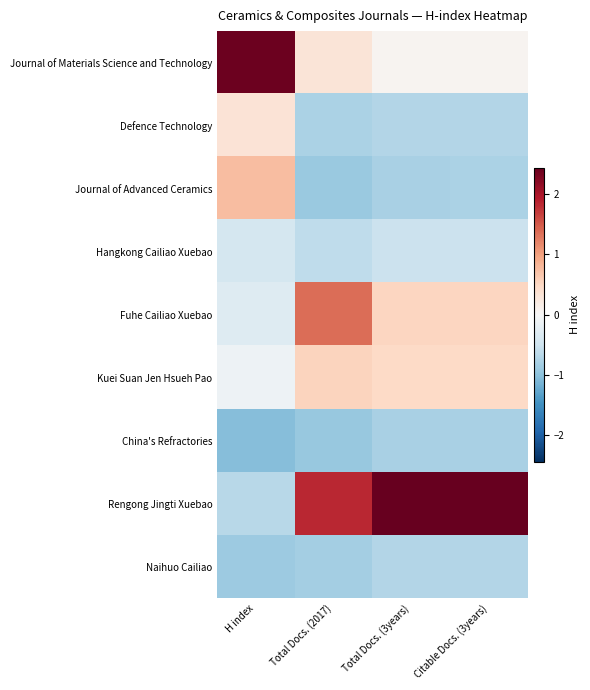

Reading right to left, what are all the values shown in this chart?

Journal of Materials Science and Technology: Citable Docs. (3years)=0.1	Total Docs. (3years)=0.1	Total Docs. (2017)=0.3	H index=2.4
Defence Technology: Citable Docs. (3years)=-0.7	Total Docs. (3years)=-0.7	Total Docs. (2017)=-0.8	H index=0.3
Journal of Advanced Ceramics: Citable Docs. (3years)=-0.8	Total Docs. (3years)=-0.8	Total Docs. (2017)=-0.9	H index=0.8
Hangkong Cailiao Xuebao: Citable Docs. (3years)=-0.5	Total Docs. (3years)=-0.5	Total Docs. (2017)=-0.6	H index=-0.4
Fuhe Cailiao Xuebao: Citable Docs. (3years)=0.5	Total Docs. (3years)=0.5	Total Docs. (2017)=1.4	H index=-0.3
Kuei Suan Jen Hsueh Pao: Citable Docs. (3years)=0.5	Total Docs. (3years)=0.5	Total Docs. (2017)=0.5	H index=-0.1
China's Refractories: Citable Docs. (3years)=-0.8	Total Docs. (3years)=-0.8	Total Docs. (2017)=-0.9	H index=-1.0
Rengong Jingti Xuebao: Citable Docs. (3years)=2.4	Total Docs. (3years)=2.4	Total Docs. (2017)=1.8	H index=-0.7
Naihuo Cailiao: Citable Docs. (3years)=-0.7	Total Docs. (3years)=-0.7	Total Docs. (2017)=-0.8	H index=-0.9